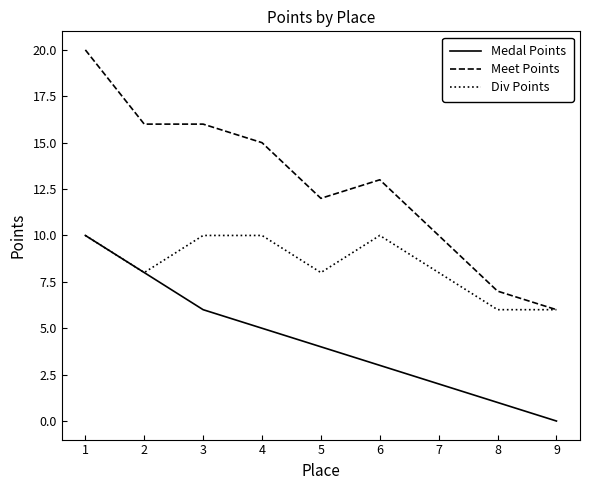

True or false: Meet Points and Medal Points cross at least once.

False